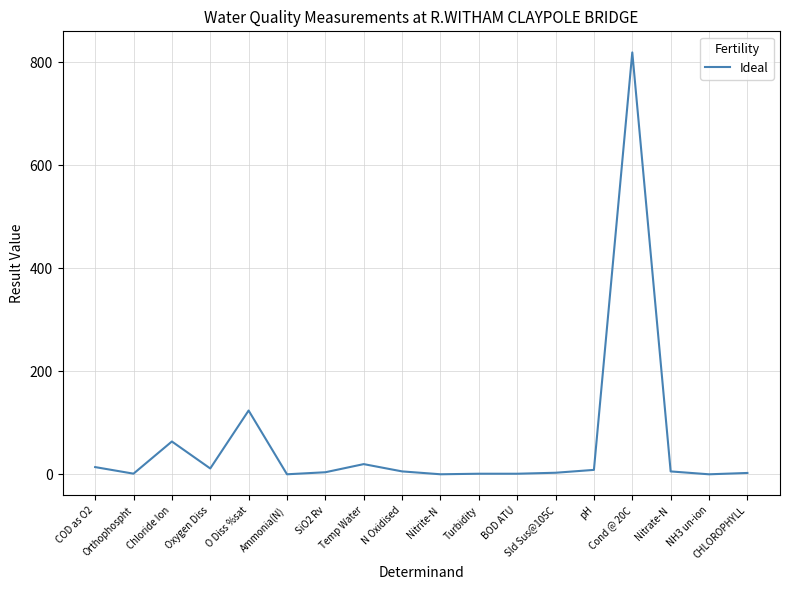

At which category does the data reach its first local valley?

Orthophospht